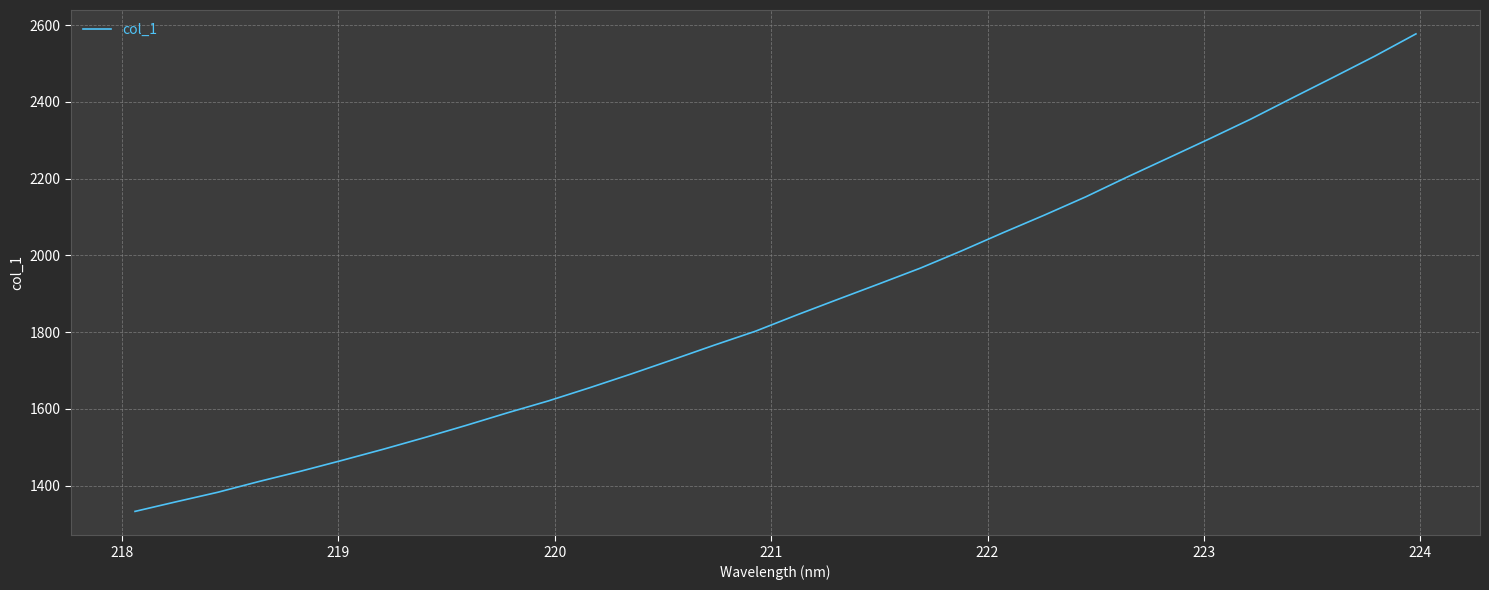

What is the maximum value shown in the chart?

2577.4